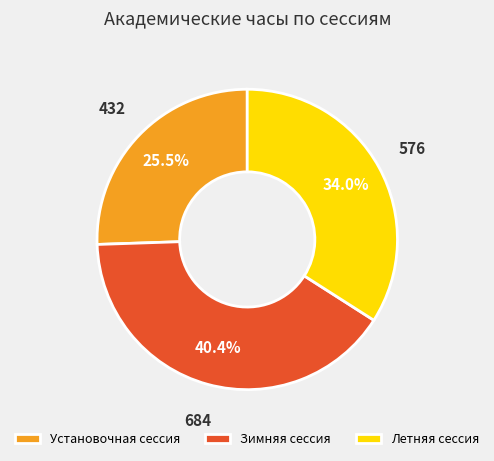

How many slices are in this pie chart?

3